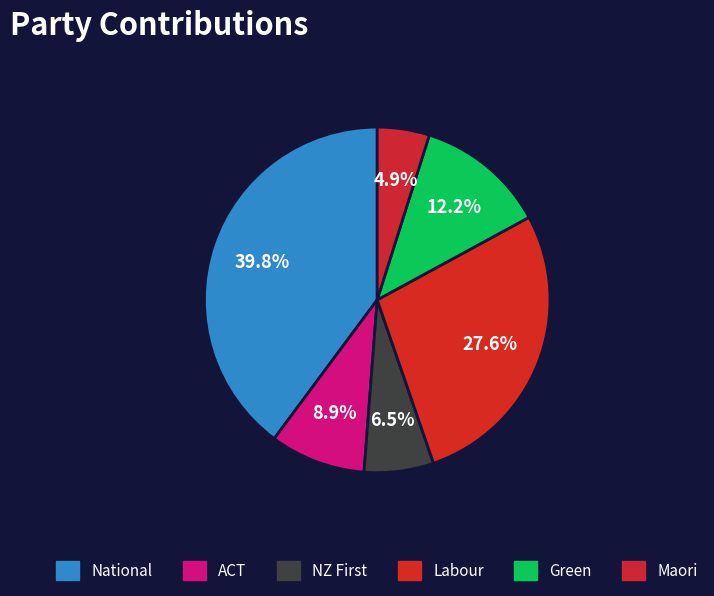

How many slices are in this pie chart?

6